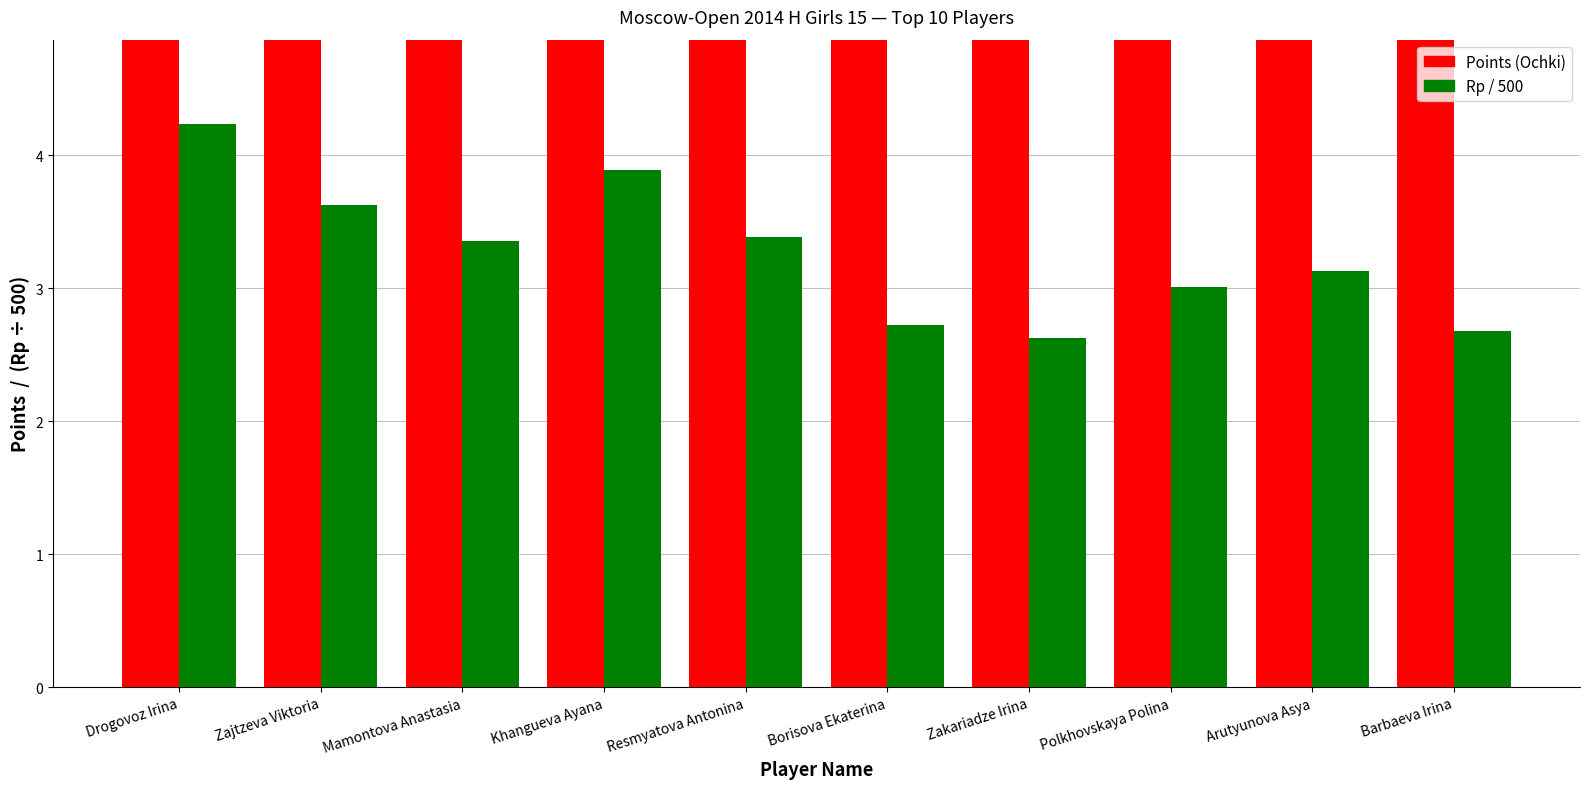

What is the difference between the highest and lowest values at Arutyunova Asya?

1.9